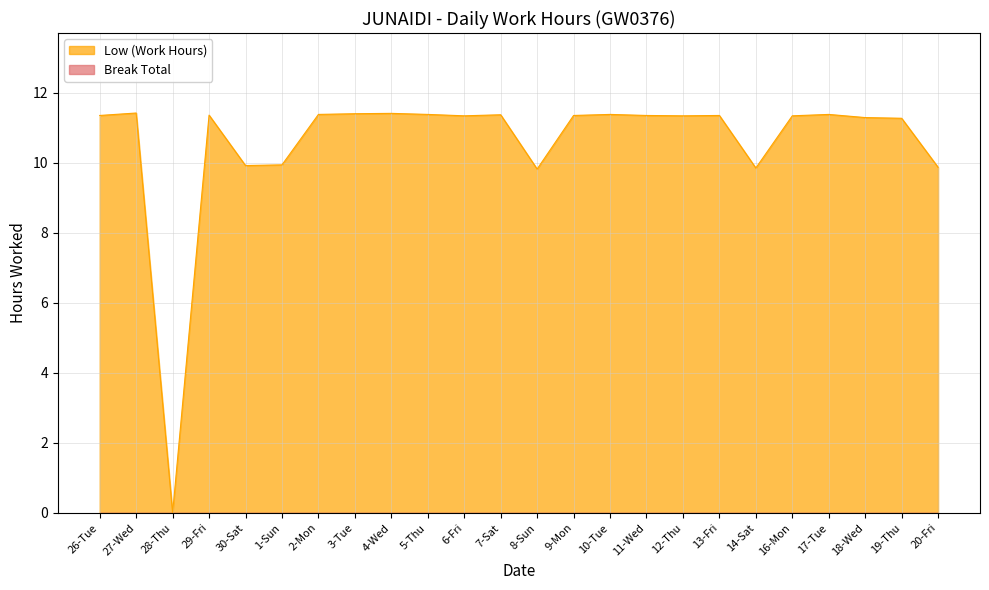

Where does the data first go above 11?

26-Tue